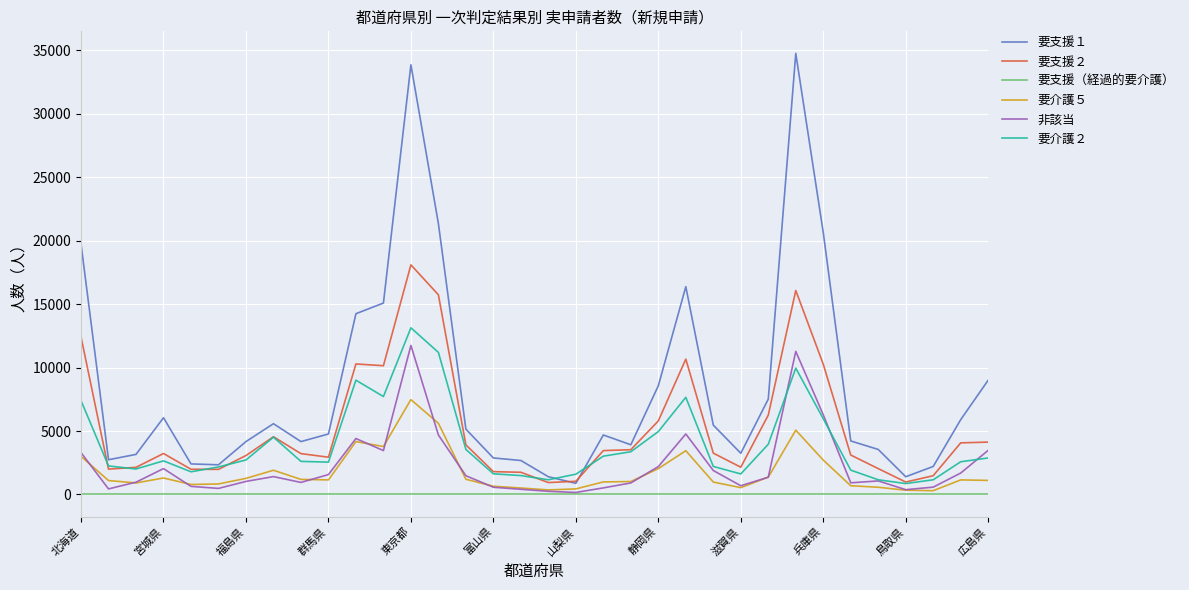

True or false: 要支援（経過的要介護） and 要支援１ cross at least once.

False